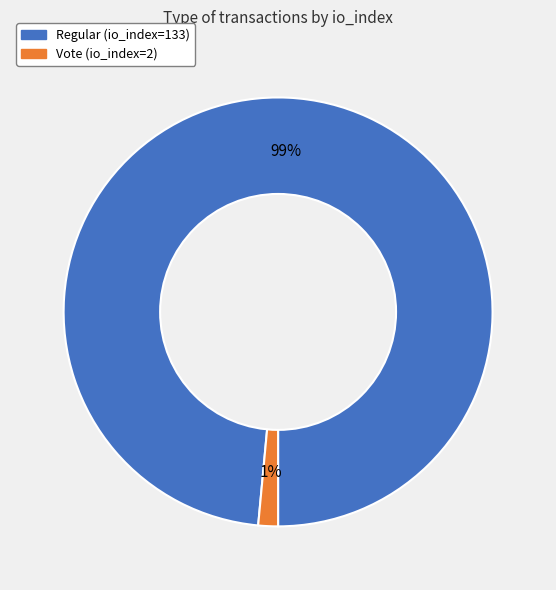

Which category has the smallest portion of the pie?

Vote (io_index=2)